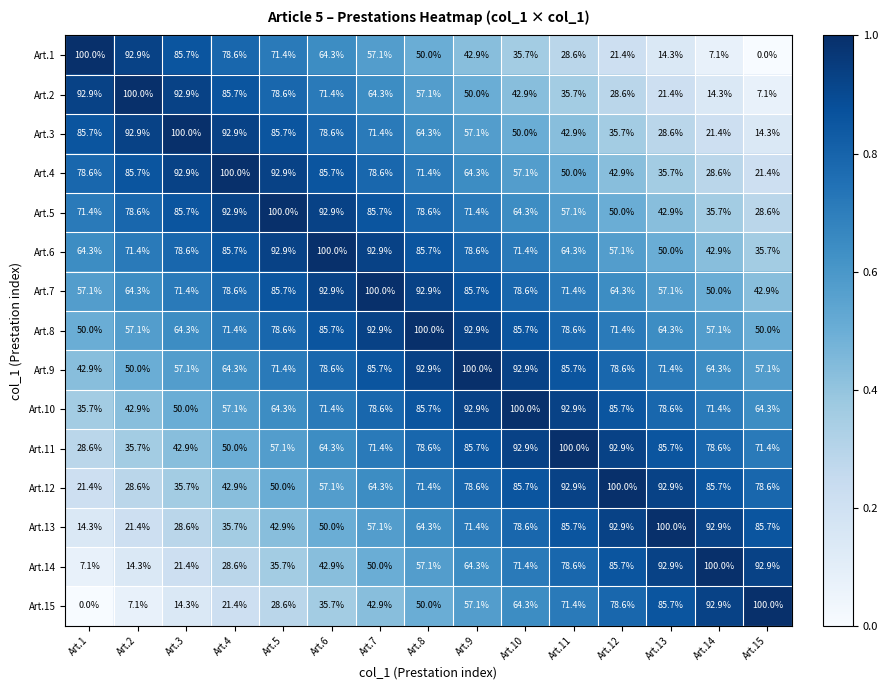

What is the difference between the Art.7 values at Art.5 and Art.12?

21.4